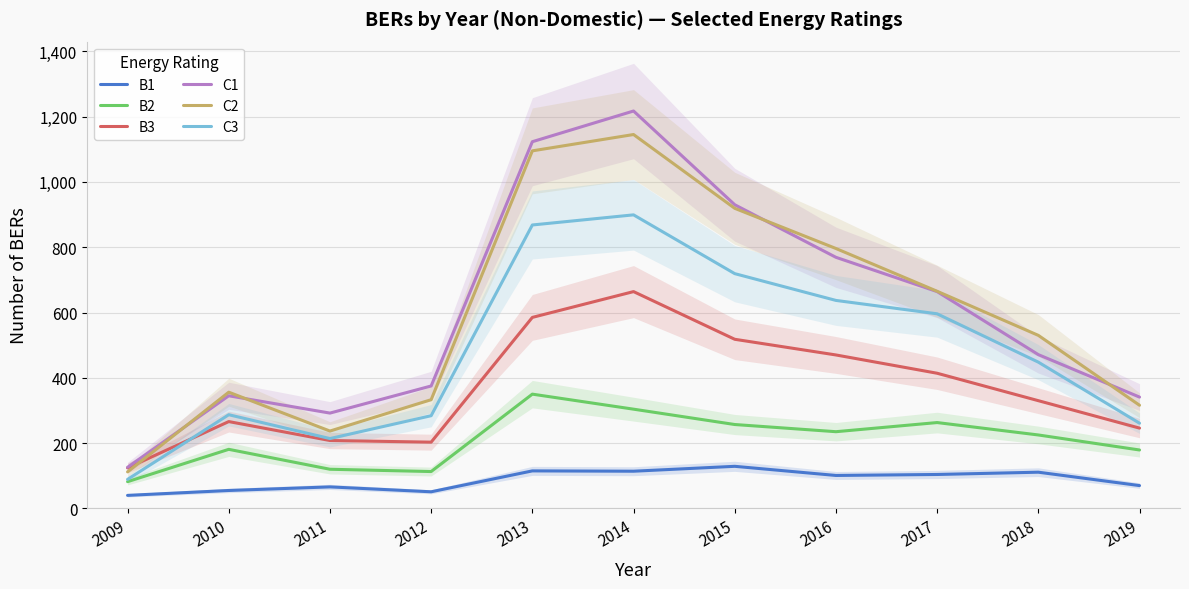

Which label corresponds to the smallest value in the chart?

2009